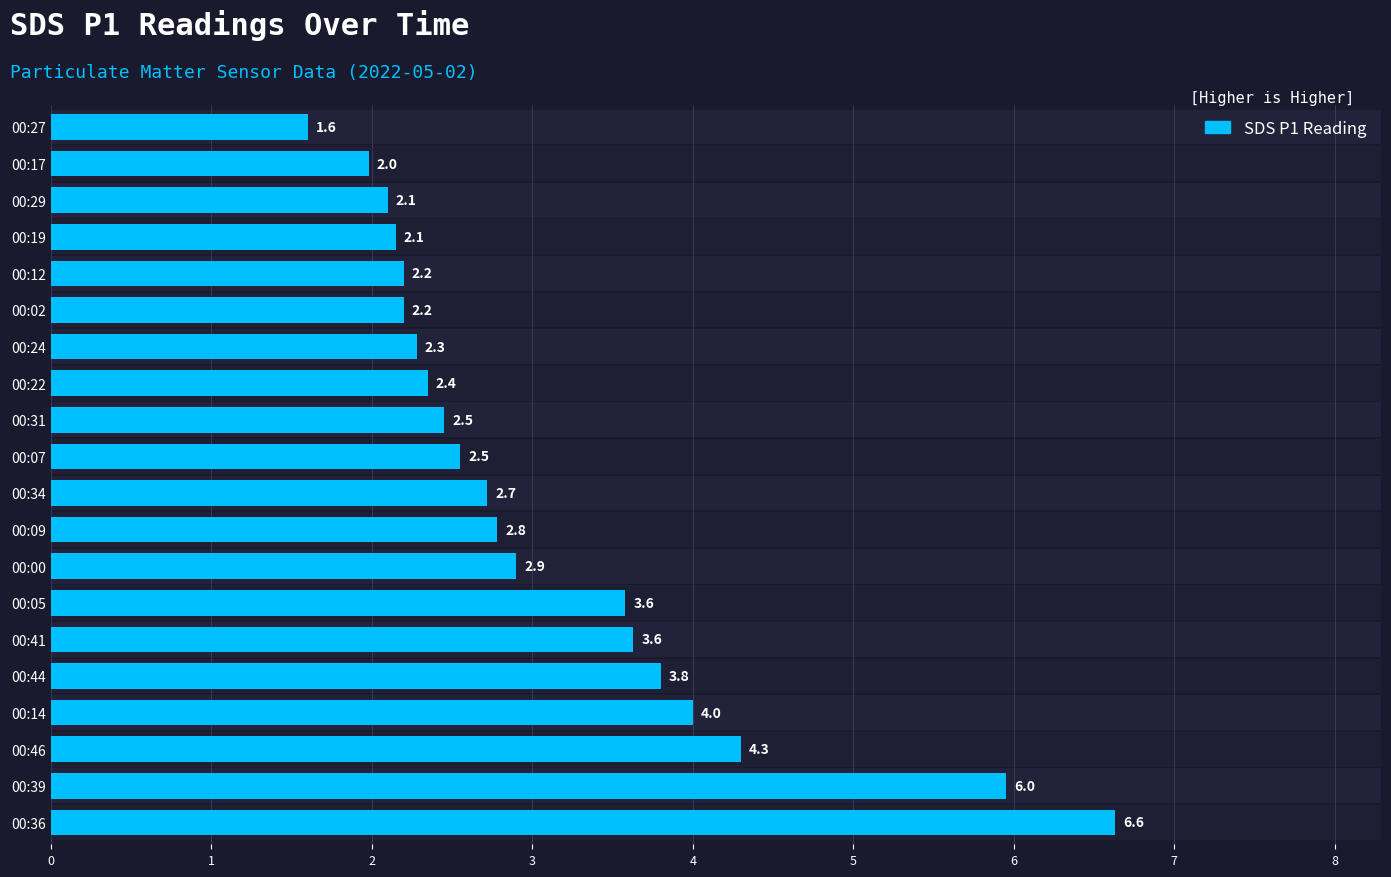

Rank the categories by value from lowest to highest.

00:27, 00:17, 00:29, 00:19, 00:02, 00:12, 00:24, 00:22, 00:31, 00:07, 00:34, 00:09, 00:00, 00:05, 00:41, 00:44, 00:14, 00:46, 00:39, 00:36